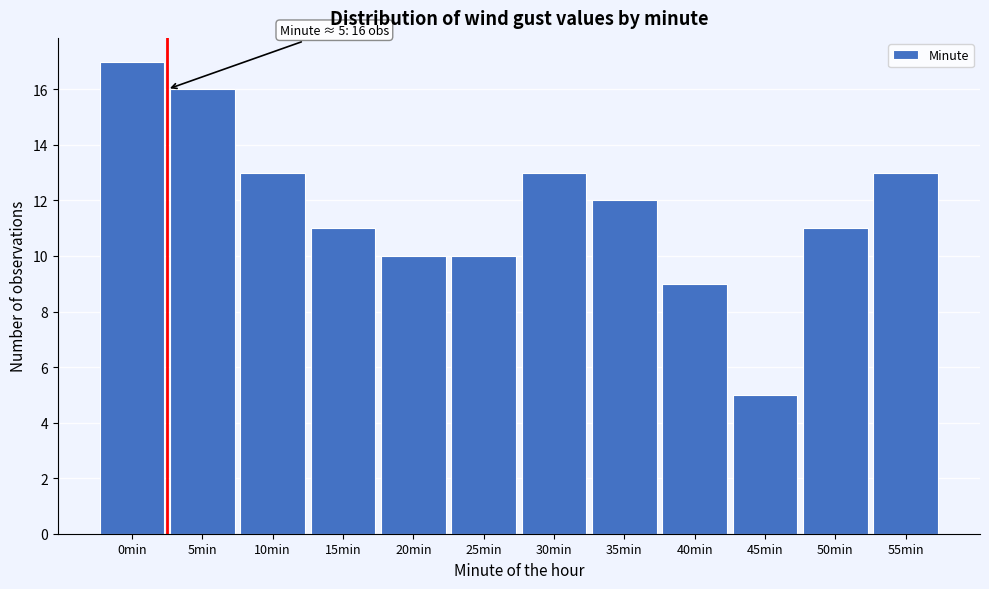

Reading right to left, list all the values displayed in this chart.

13	11	5	9	12	13	10	10	11	13	16	17